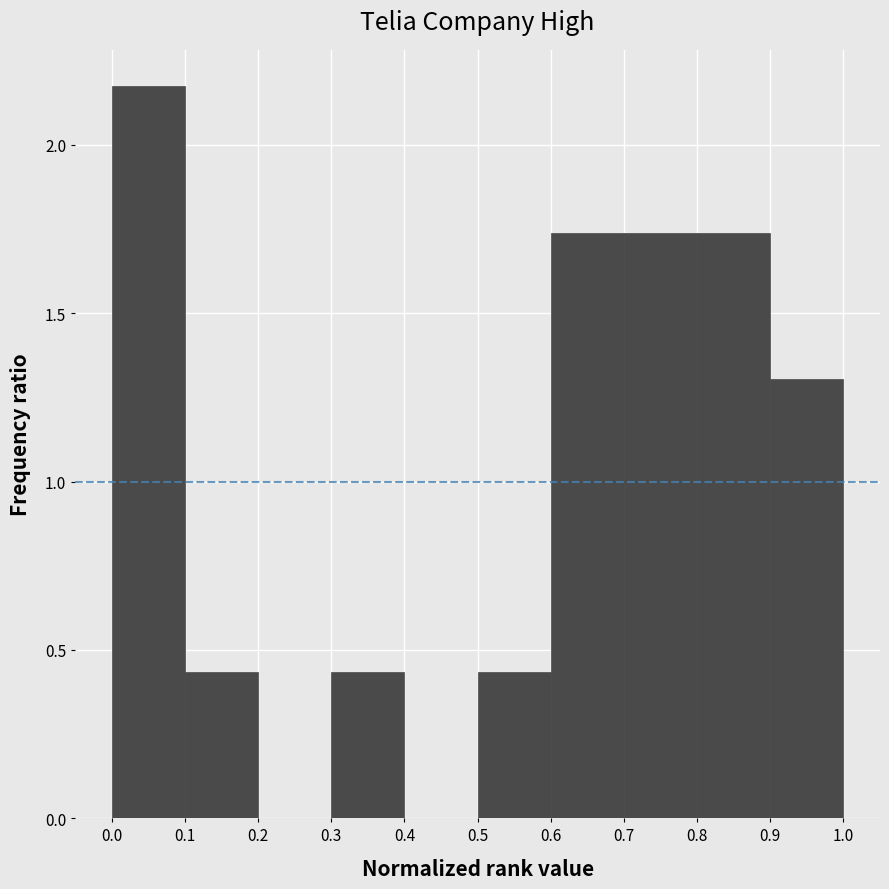

Reading left to right, list every bar in this chart as the range it spans on the x-axis followed by its height. The values are not printed on the chart, so give them approximately, as read against the axis.

0.0 to 0.1: 2.15
0.1 to 0.2: 0.45
0.2 to 0.3: 0
0.3 to 0.4: 0.45
0.4 to 0.5: 0
0.5 to 0.6: 0.45
0.6 to 0.7: 1.75
0.7 to 0.8: 1.75
0.8 to 0.9: 1.75
0.9 to 1.0: 1.30